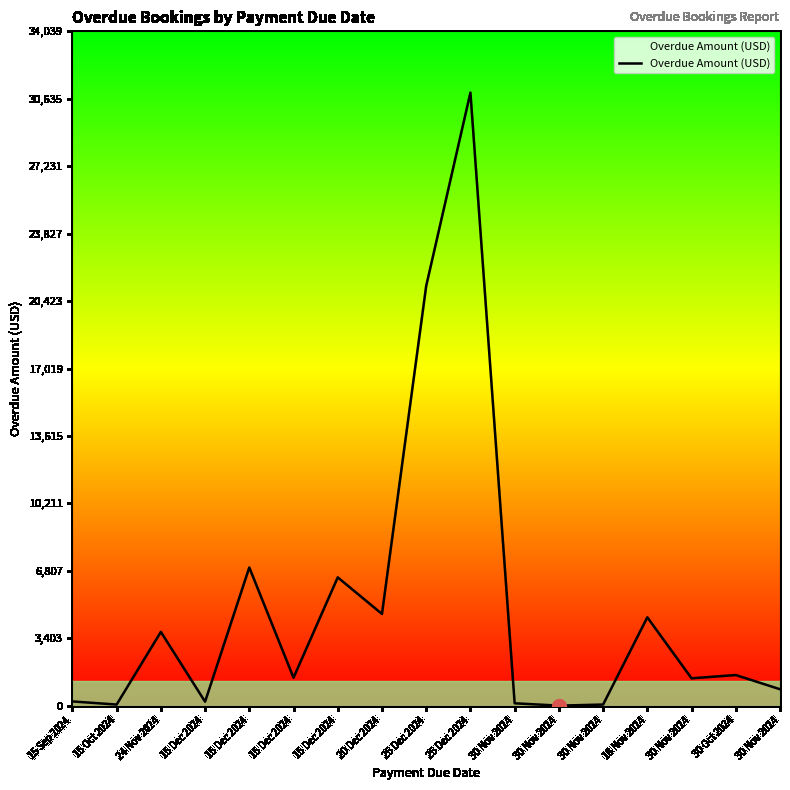

At which label is the value closest to 15473?

25 Dec 2024